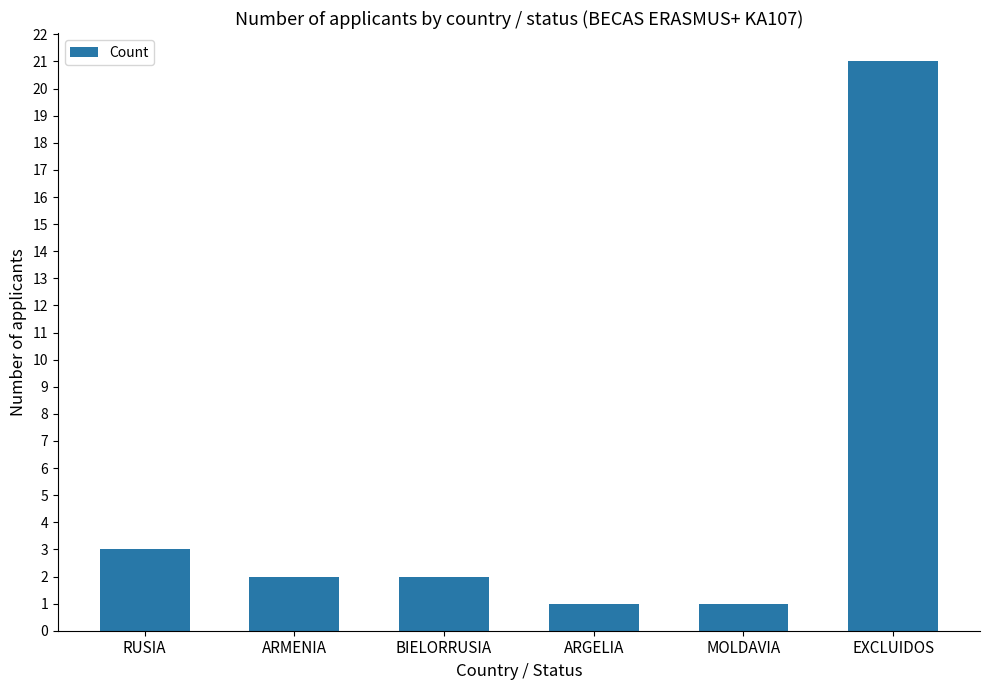

The value at ARMENIA is 3. True or false?

False